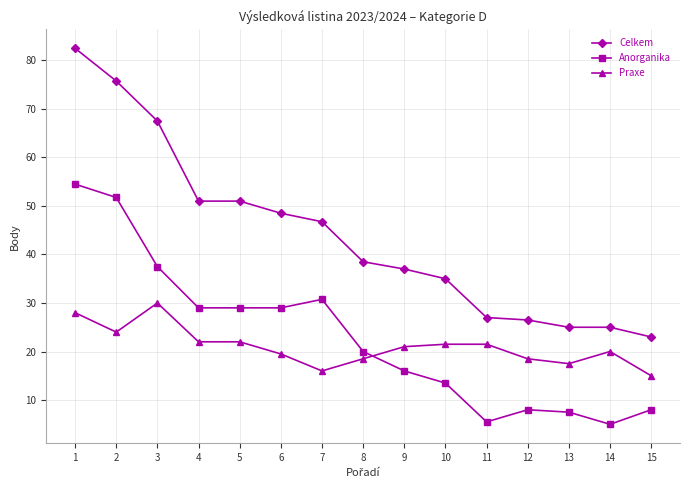

How many series are shown in this chart?

3